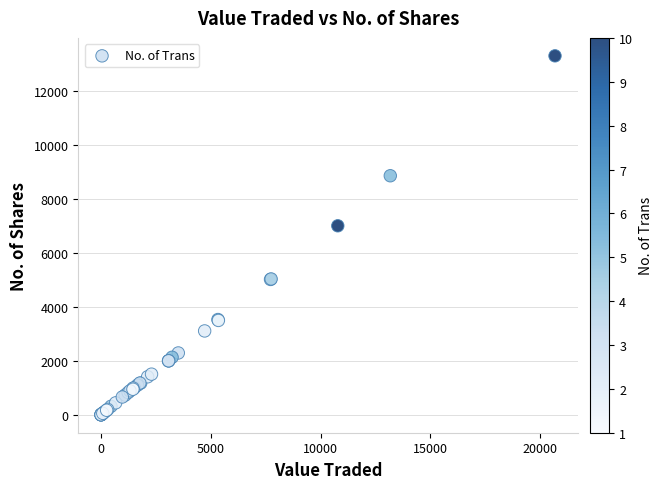

What Y value in the scatter plot is closest to 6647?

7000